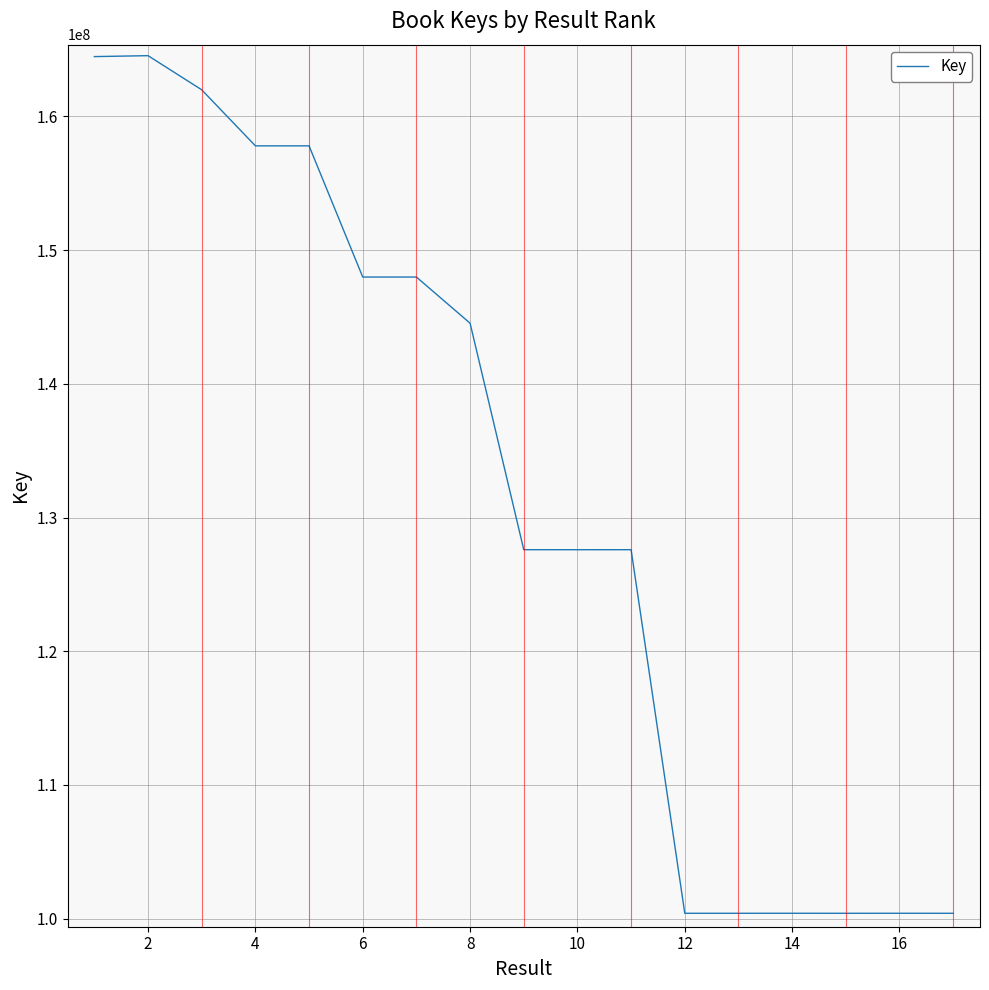

What is the difference between the maximum and minimum values?

64137012